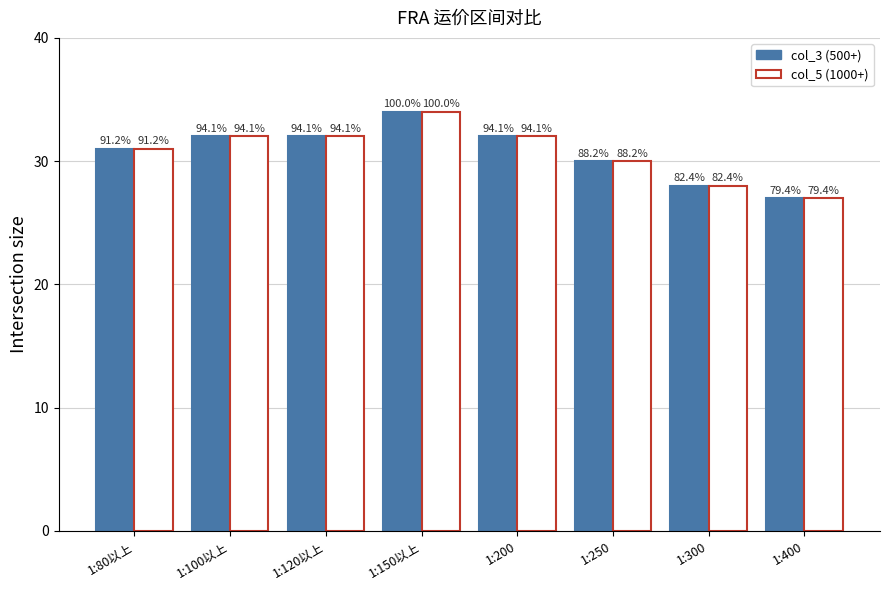

What is the label of the 3rd bar from the right?

1:250